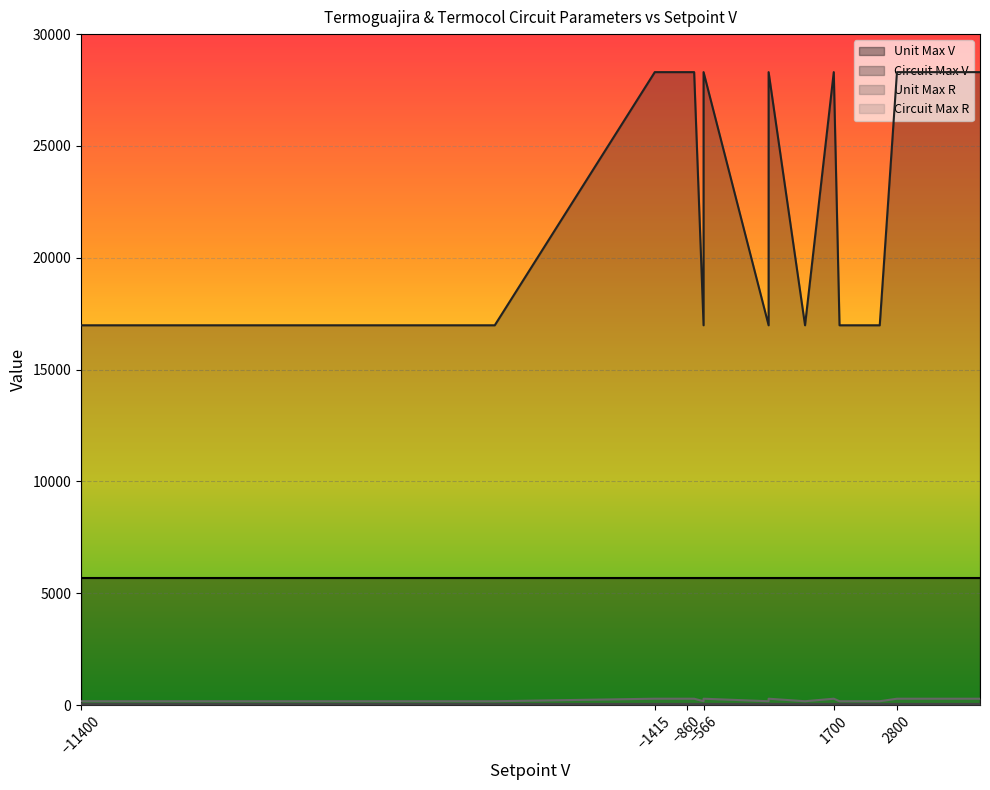

Which series has the largest total across all categories?

Circuit Max V